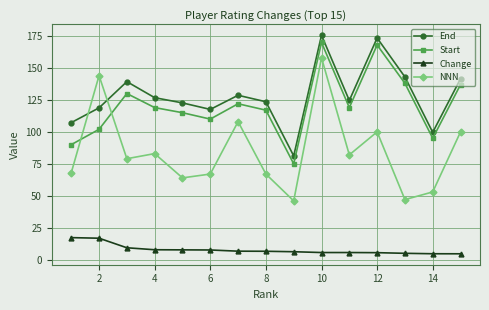

What is the value of the Start point at the 14th from the left?

95.0